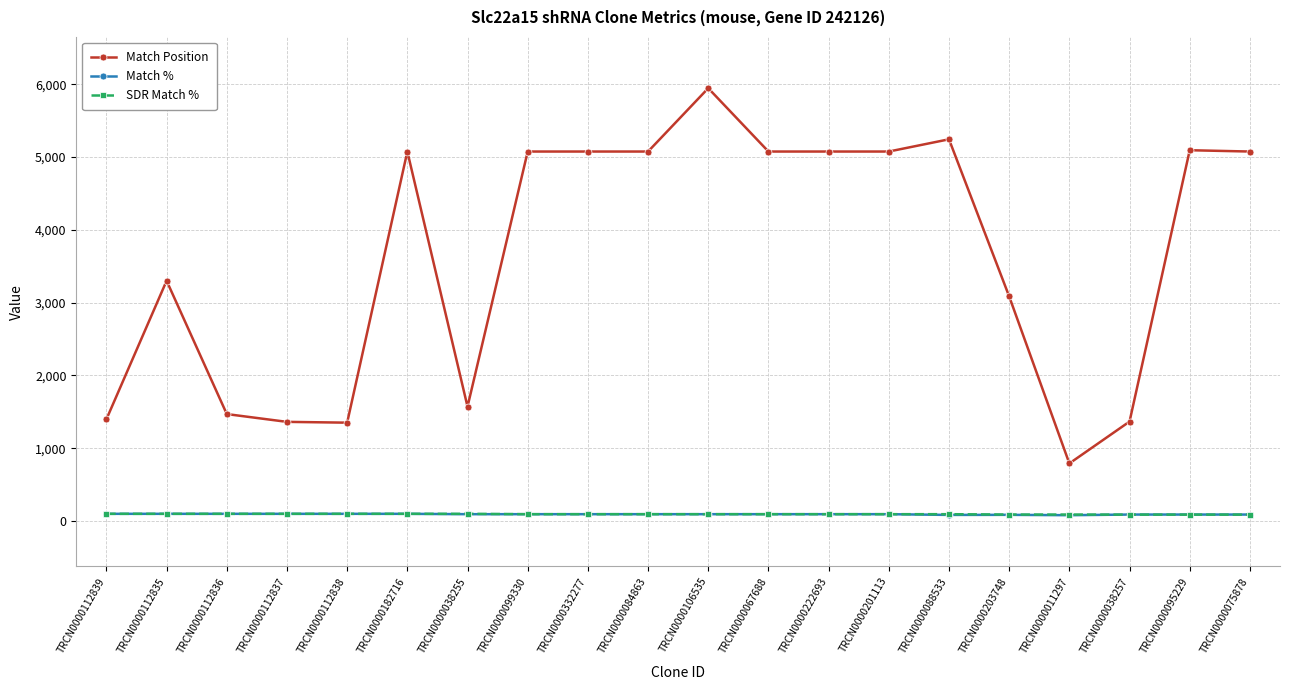

The Match Position series shows 7467 at TRCN0000075878. True or false?

False